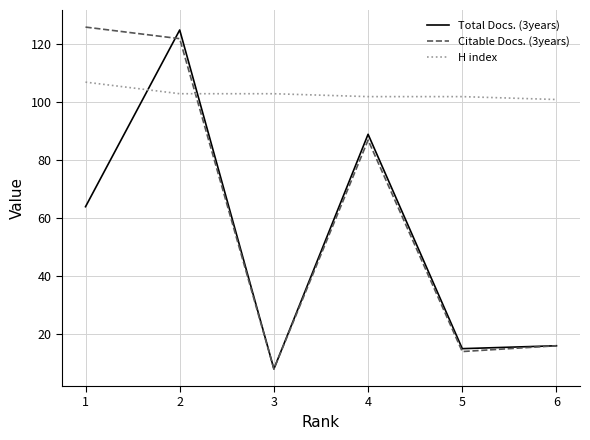

At which label is Total Docs. (3years) closest to 66?

1